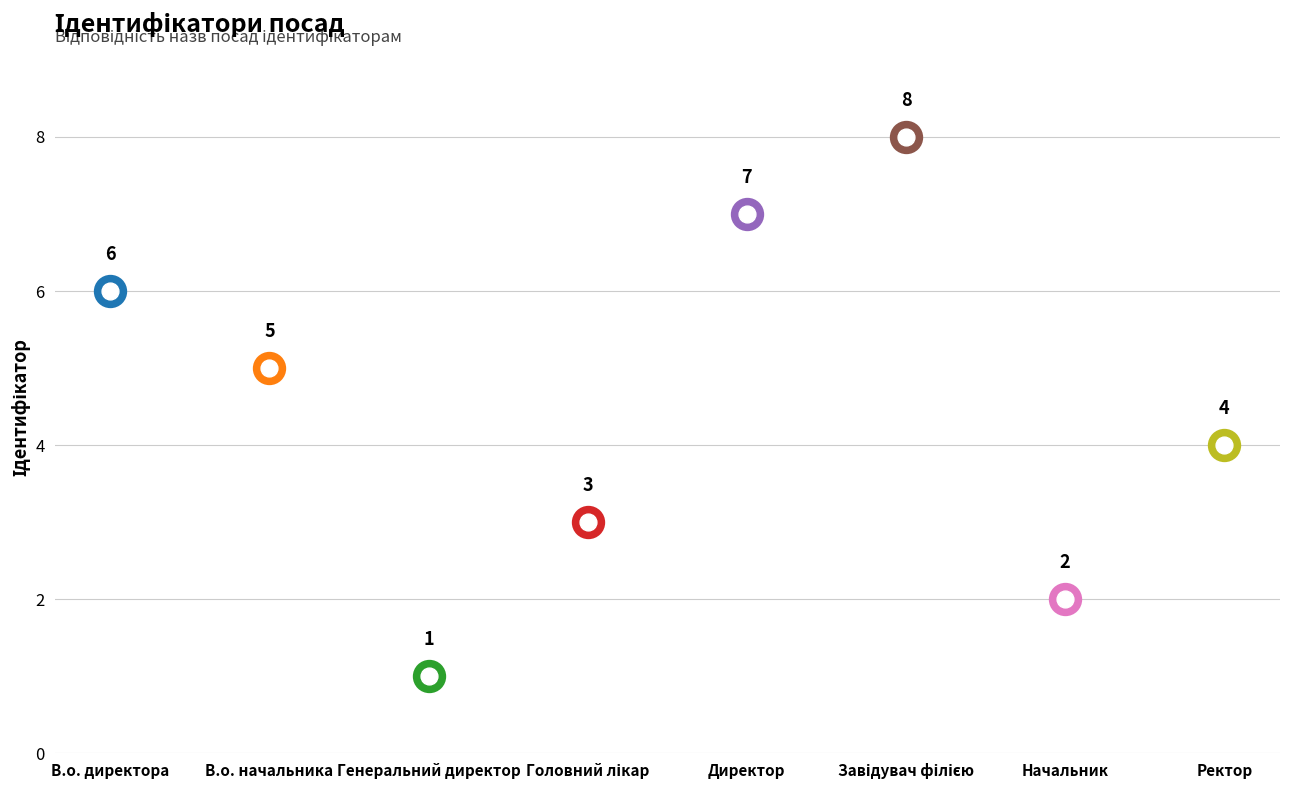

Read the value at Генеральний директор.

1